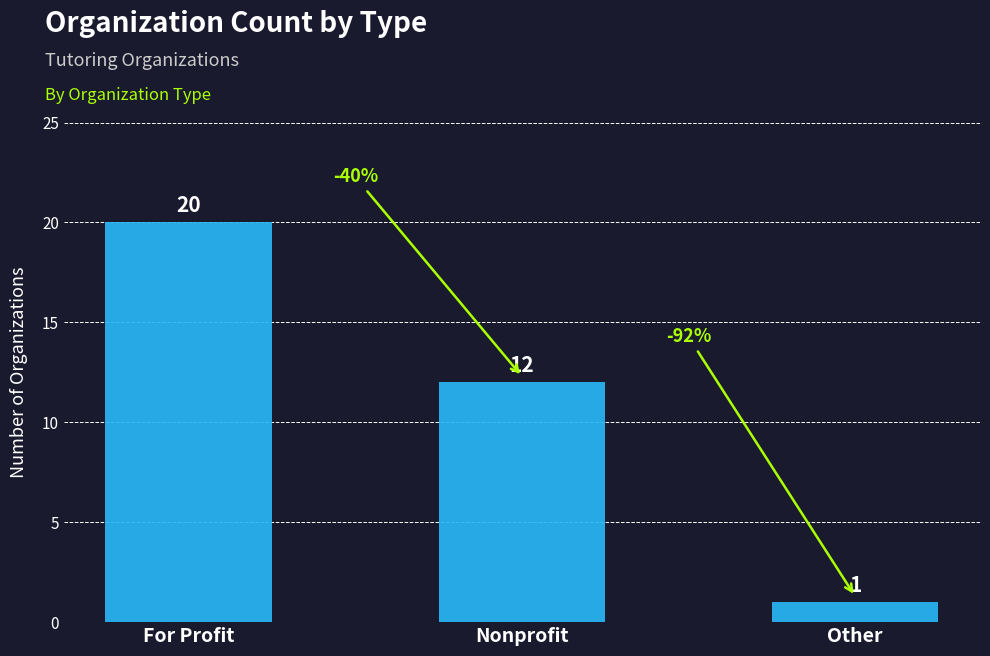

What is the difference between the maximum and minimum values?

19